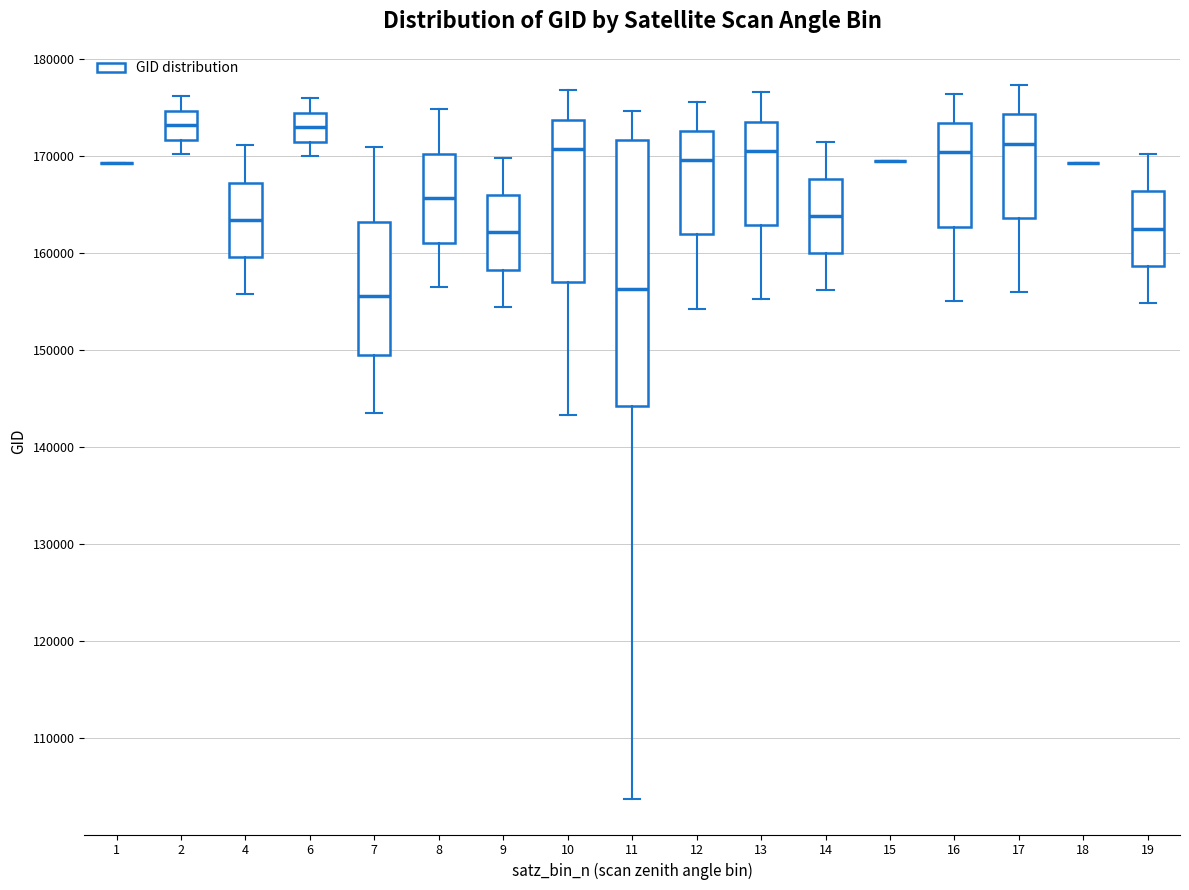

Reading left to right, read every box against the y-axis: the position of its median line, the range the box covers, and the ends of its whiskers. The values are not printed on the chart, so give them approximately, as read against the axis.

1: box collapsed to a line at 169000, whiskers 169000 to 169000
2: median 173000, box 172000 to 175000, whiskers 170000 to 176000
4: median 163000, box 160000 to 167000, whiskers 156000 to 171000
6: median 173000, box 171000 to 174000, whiskers 170000 to 176000
7: median 156000, box 149000 to 163000, whiskers 143000 to 171000
8: median 166000, box 161000 to 170000, whiskers 156000 to 175000
9: median 162000, box 158000 to 166000, whiskers 154000 to 170000
10: median 171000, box 157000 to 174000, whiskers 143000 to 177000
11: median 156000, box 144000 to 172000, whiskers 104000 to 175000
12: median 170000, box 162000 to 173000, whiskers 154000 to 176000
13: median 171000, box 163000 to 174000, whiskers 155000 to 177000
14: median 164000, box 160000 to 168000, whiskers 156000 to 171000
15: box collapsed to a line at 169000, whiskers 169000 to 169000
16: median 170000, box 163000 to 173000, whiskers 155000 to 176000
17: median 171000, box 164000 to 174000, whiskers 156000 to 177000
18: box collapsed to a line at 169000, whiskers 169000 to 169000
19: median 162000, box 159000 to 166000, whiskers 155000 to 170000